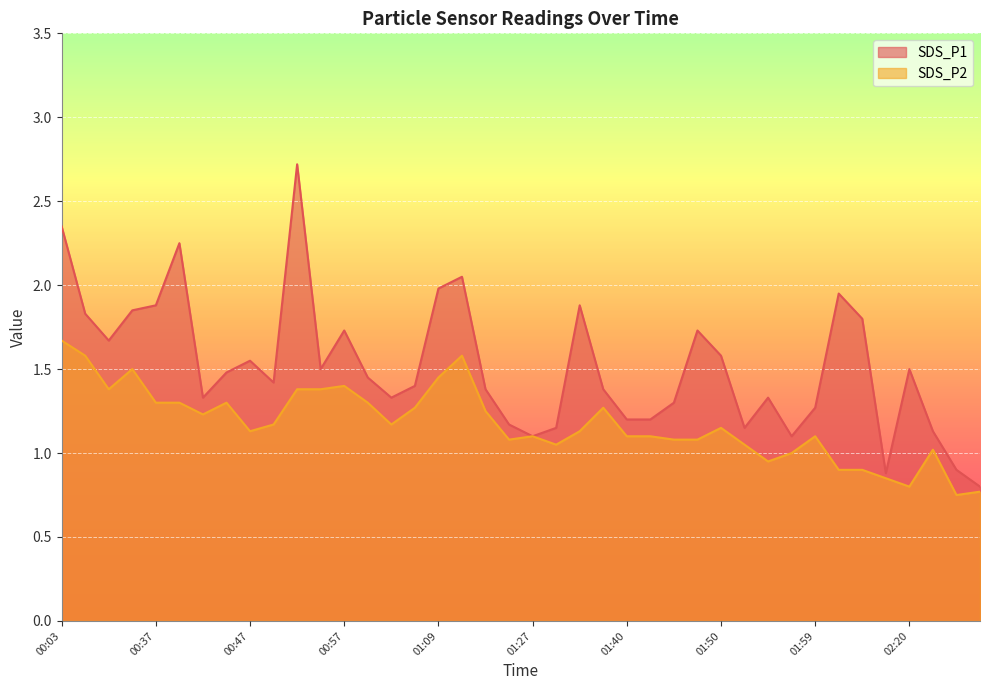

True or false: SDS_P1 has more than 2 points higher than both neighbors.

True